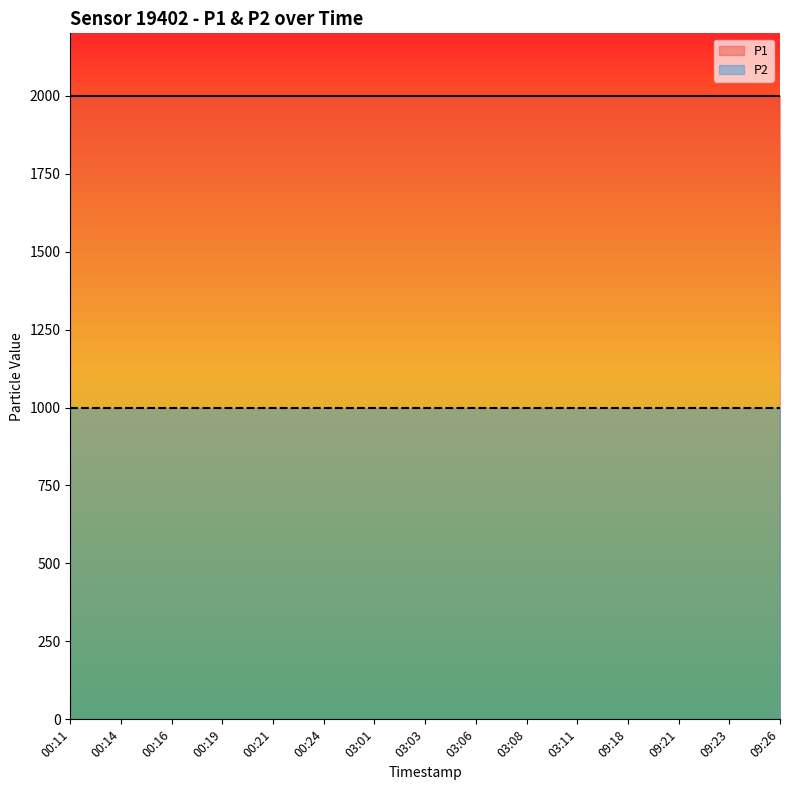

Does the chart have visible grid lines?

No